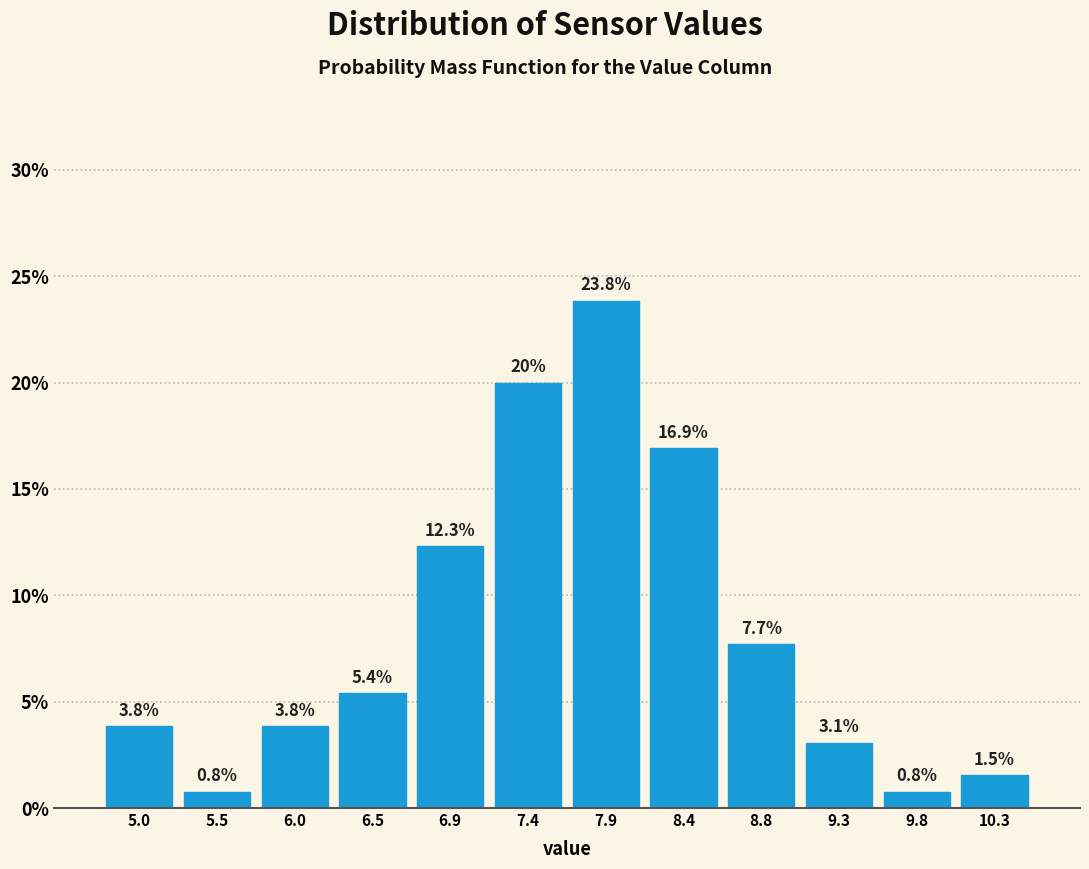

How tall is the bar that spans 9.550 to 10.025 on the x-axis? The bar edges are not printed on the chart, so give them approximately, as read against the axis.

0.8